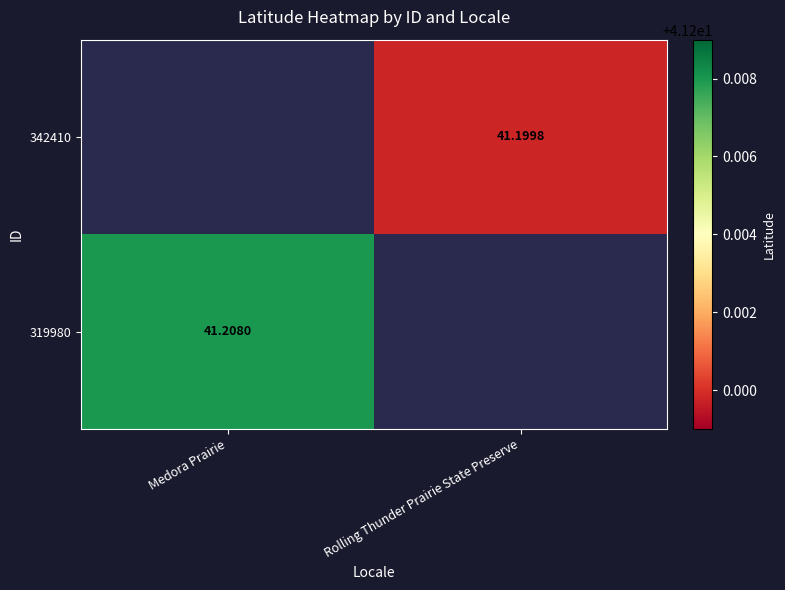

At which label does 342410 first exceed 41?

Rolling Thunder Prairie State Preserve